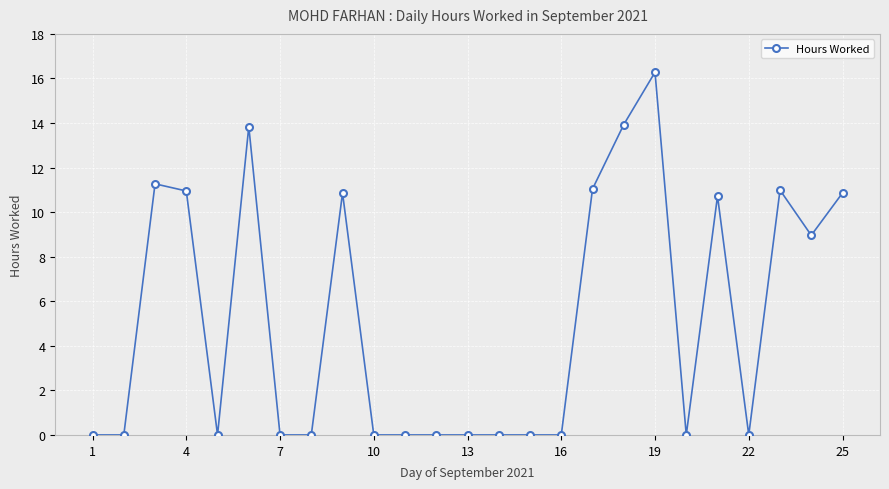

What is the value of the 23rd point from the left?

11.0